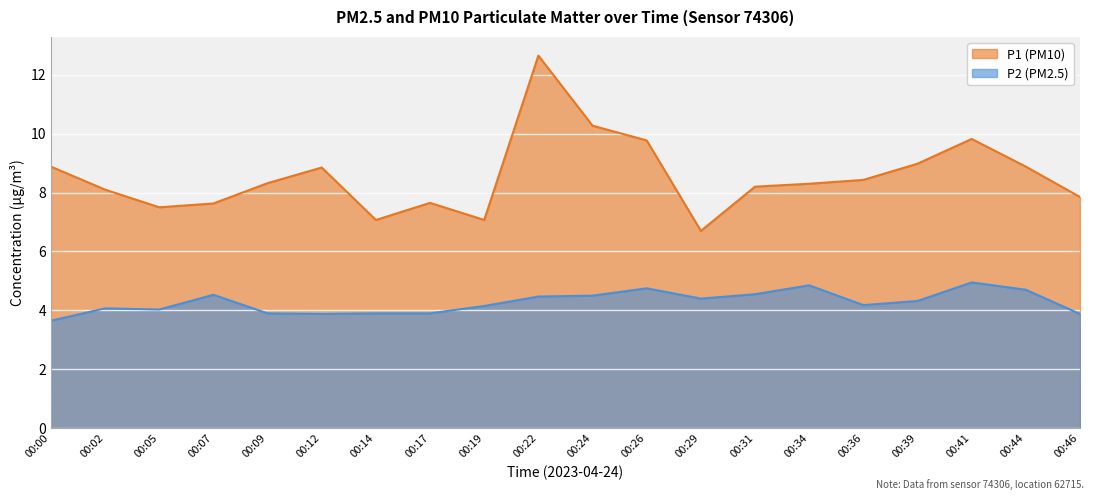

True or false: P1 and P2 cross at least once.

False